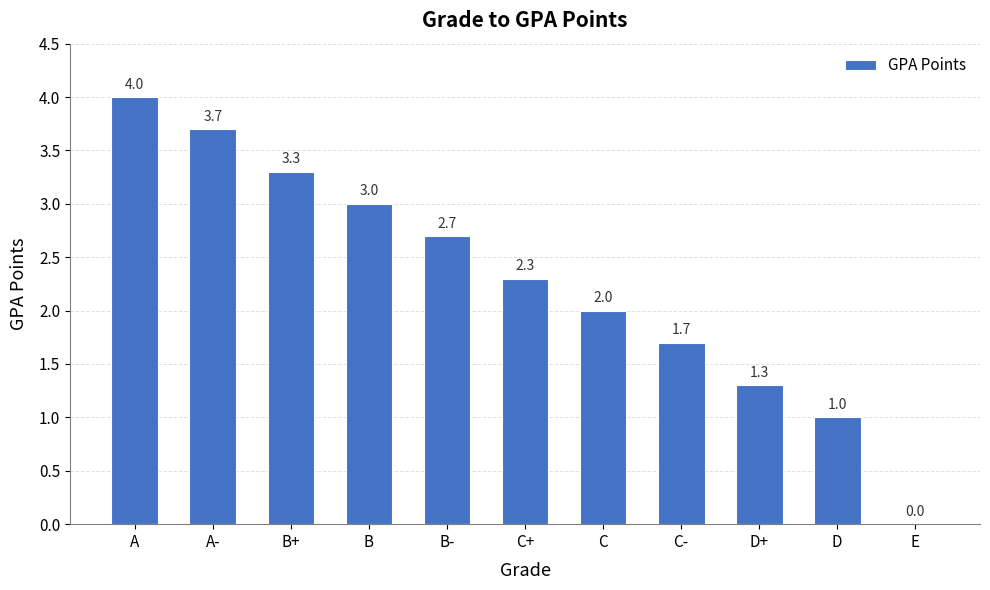

Which has a higher value, B or D?

B